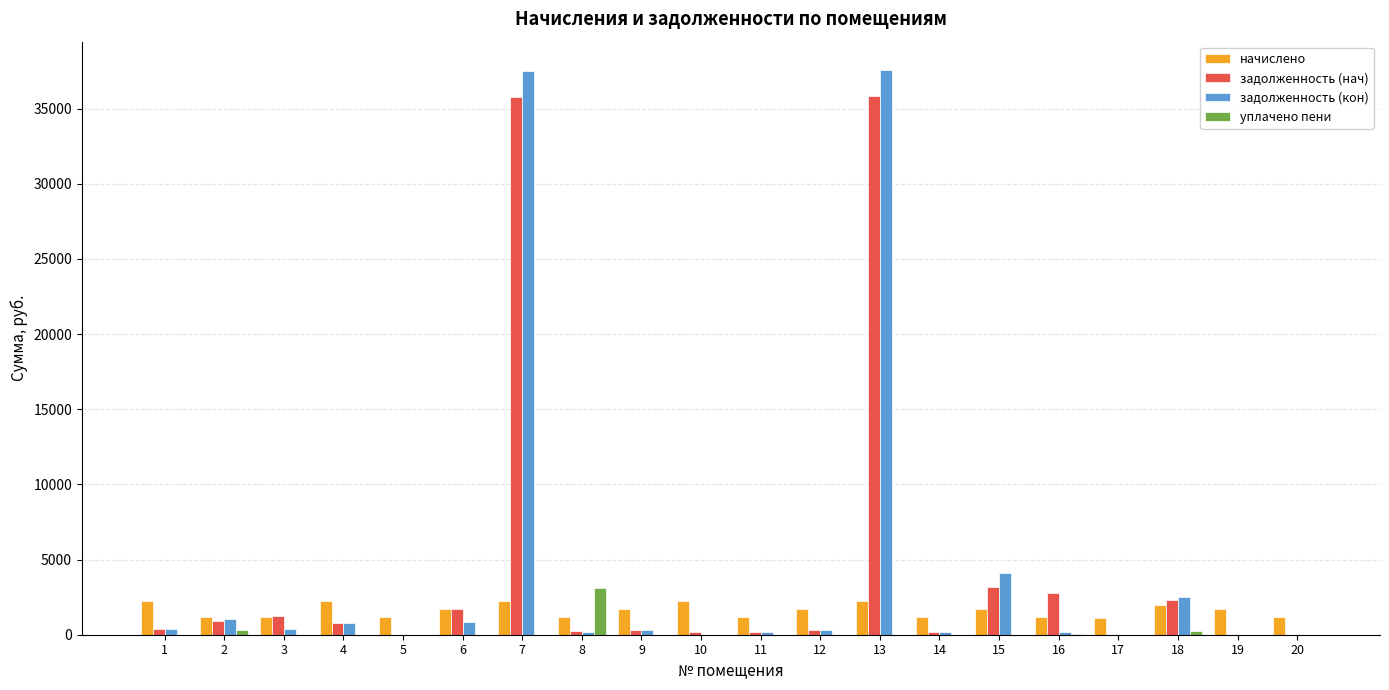

Which series has the largest range (max minus min)?

задолженность (кон)